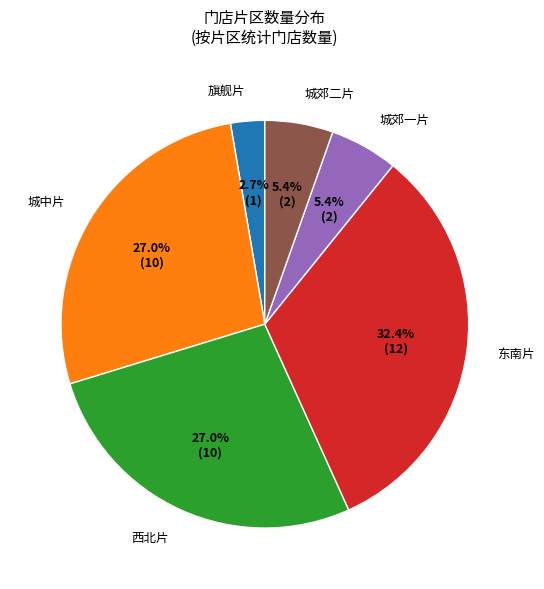

Between 城郊二片 and 旗舰片, which is larger?

城郊二片